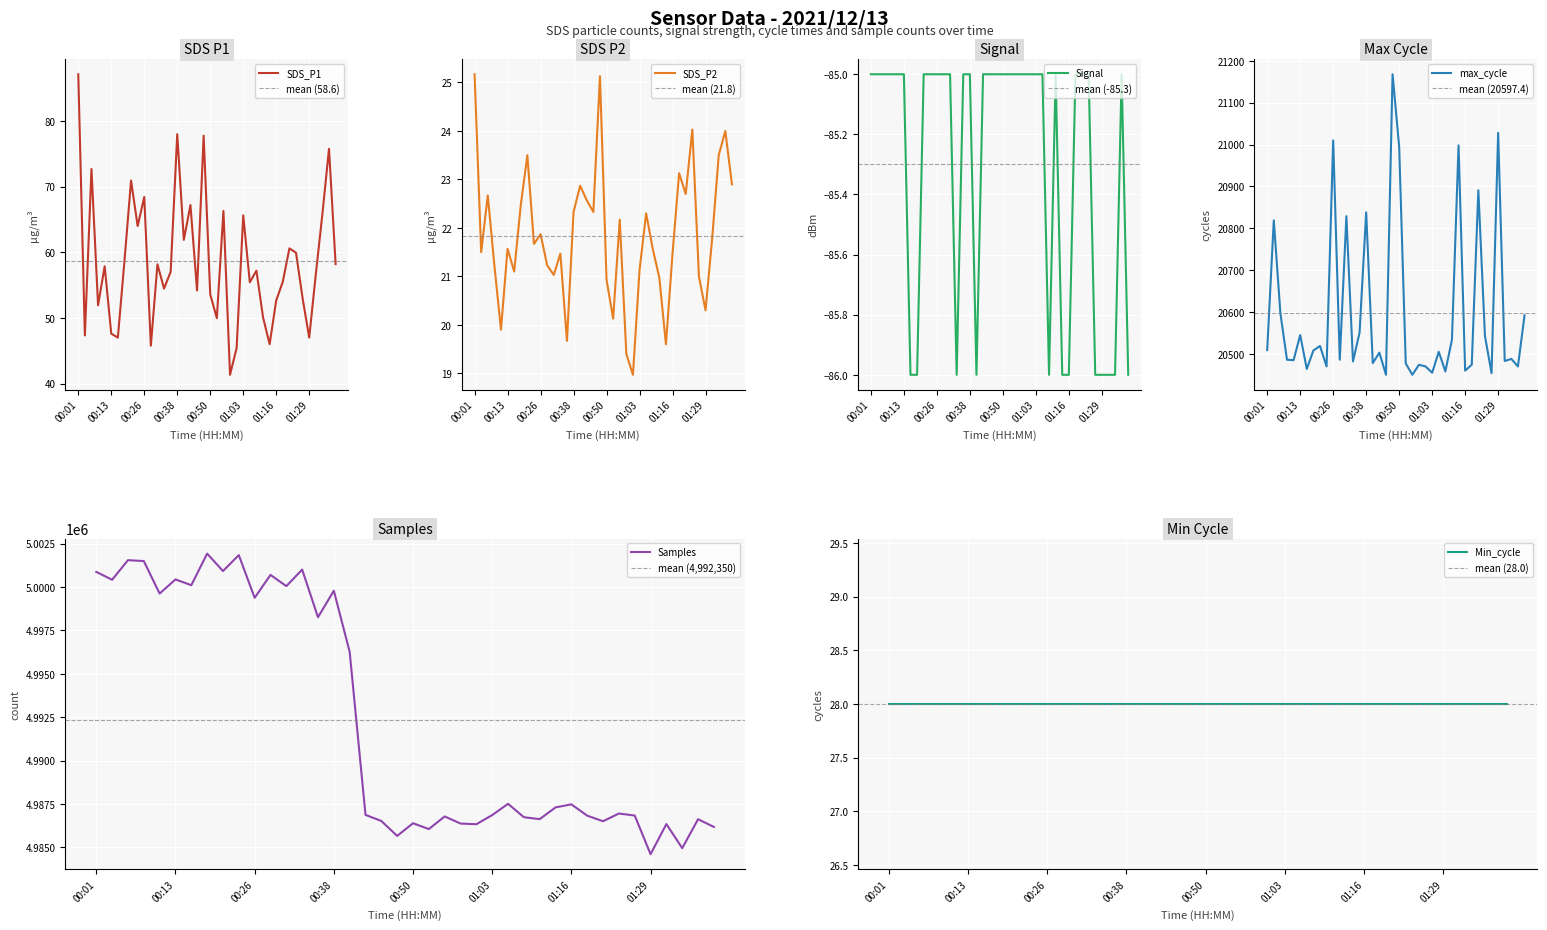

What is the minimum value for Signal?

-86